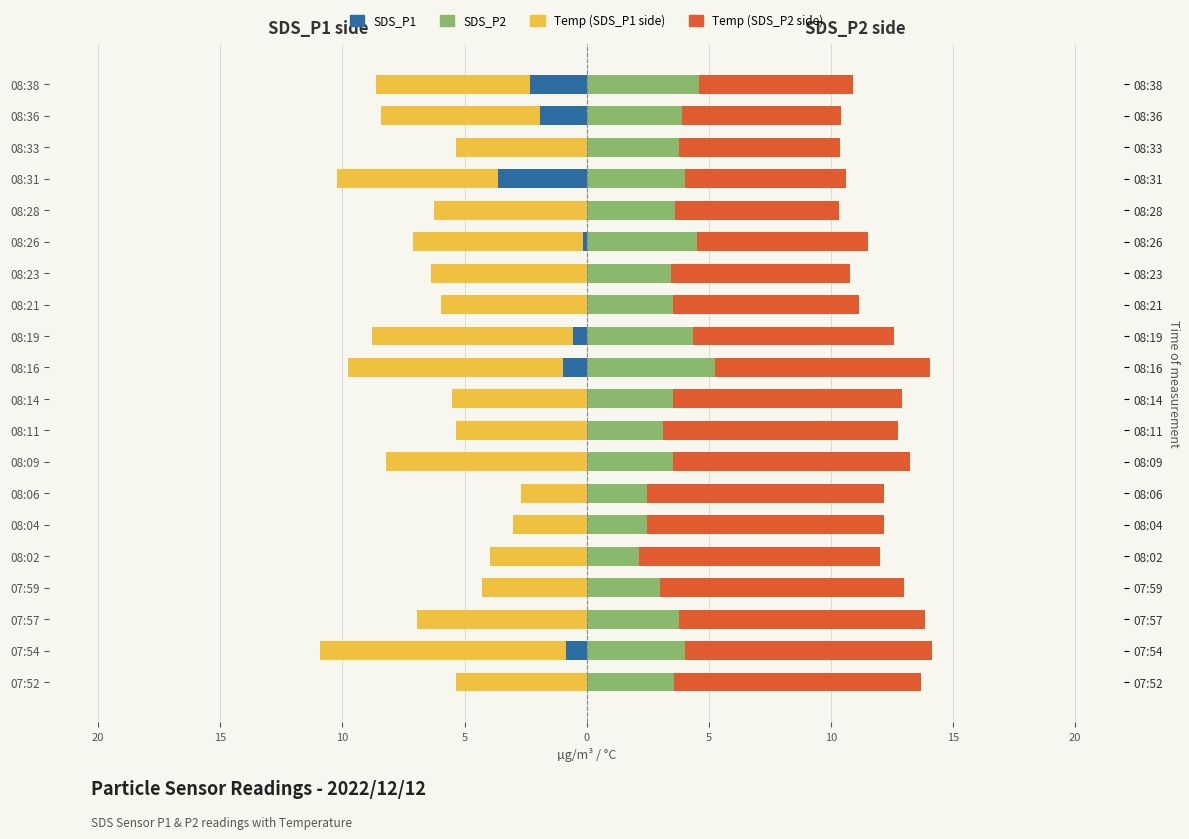

How many groups of bars are there?

20